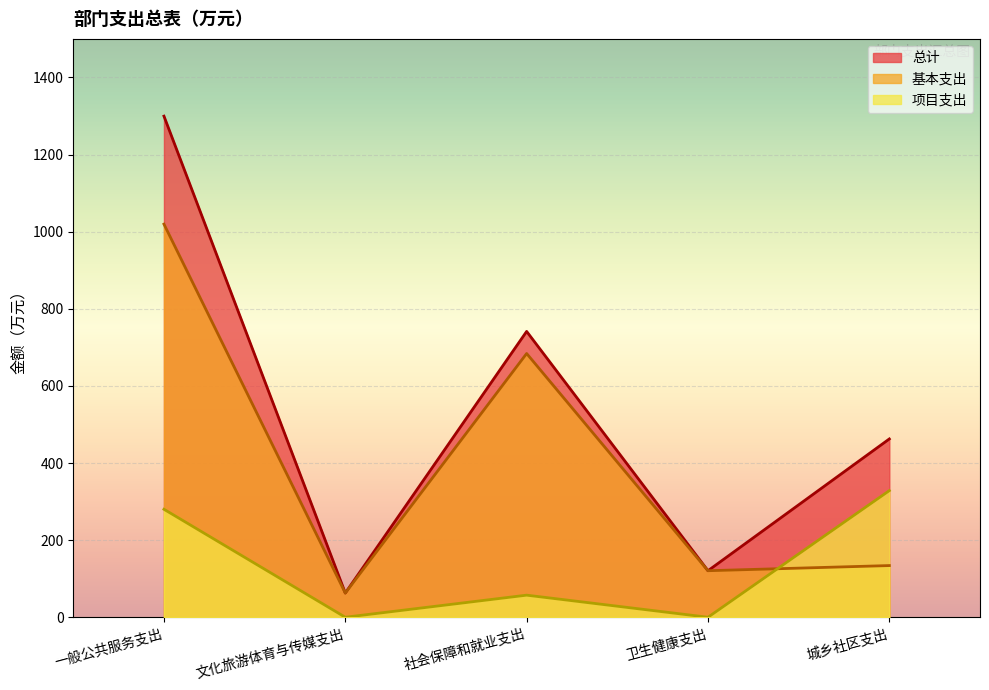

Rank the series at 城乡社区支出 from lowest to highest value.

基本支出, 项目支出, 总计